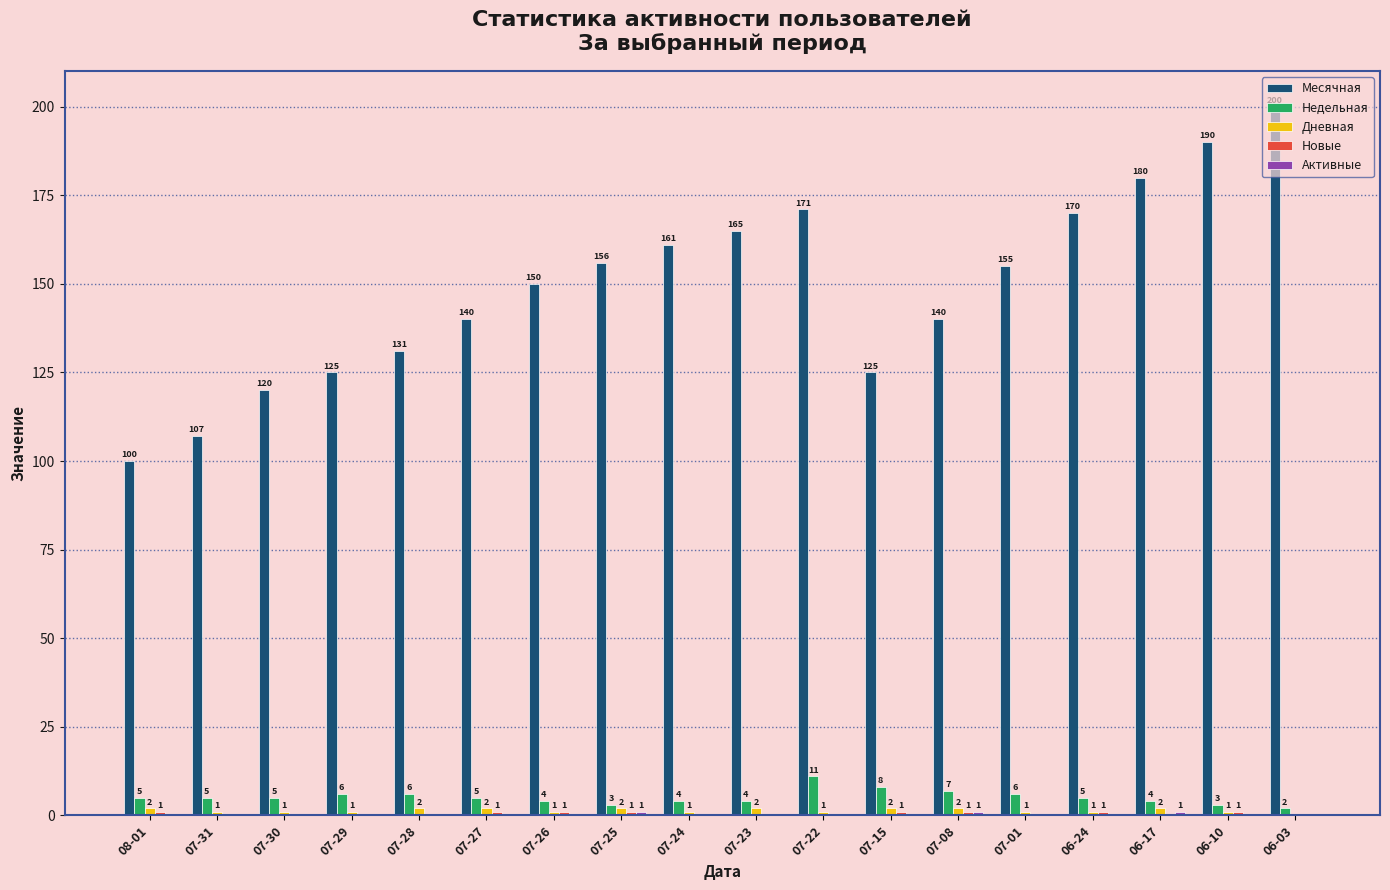

What is the difference between the Недельная values at 06-03 and 07-30?

3